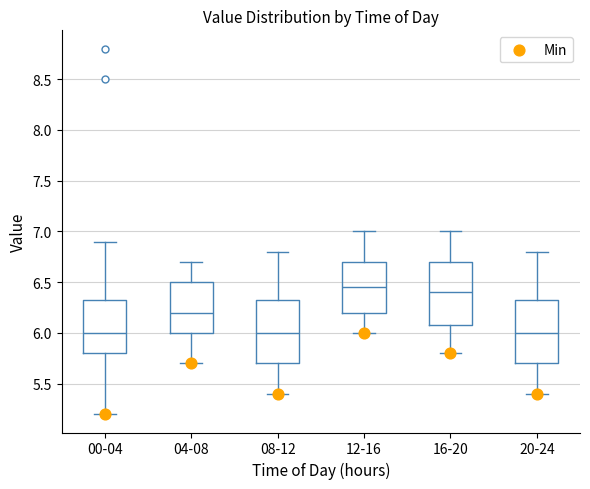

Where does the upper whisker of the box for 08-12 end on the y-axis? The values are not printed on the chart, so give them approximately, as read against the axis.

6.80